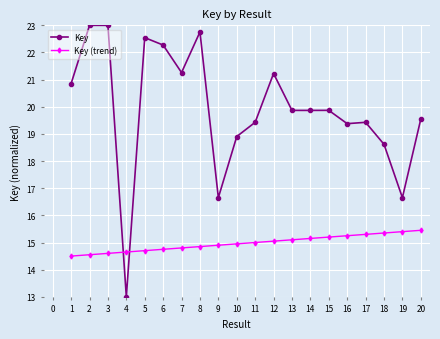

After their last crossing, which series has the higher values: Key (trend) or Key?

Key